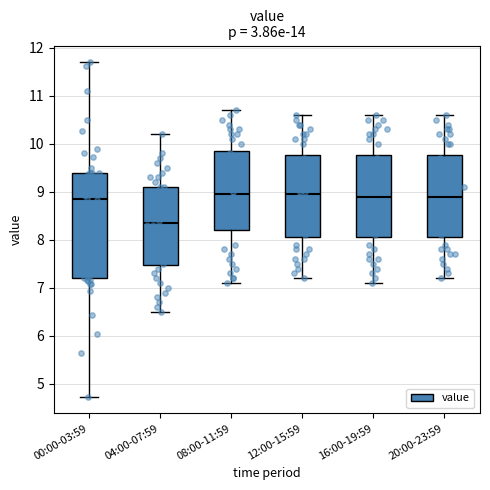

Where does the lower whisker of the box for 12:00-15:59 end on the y-axis? The values are not printed on the chart, so give them approximately, as read against the axis.

7.2